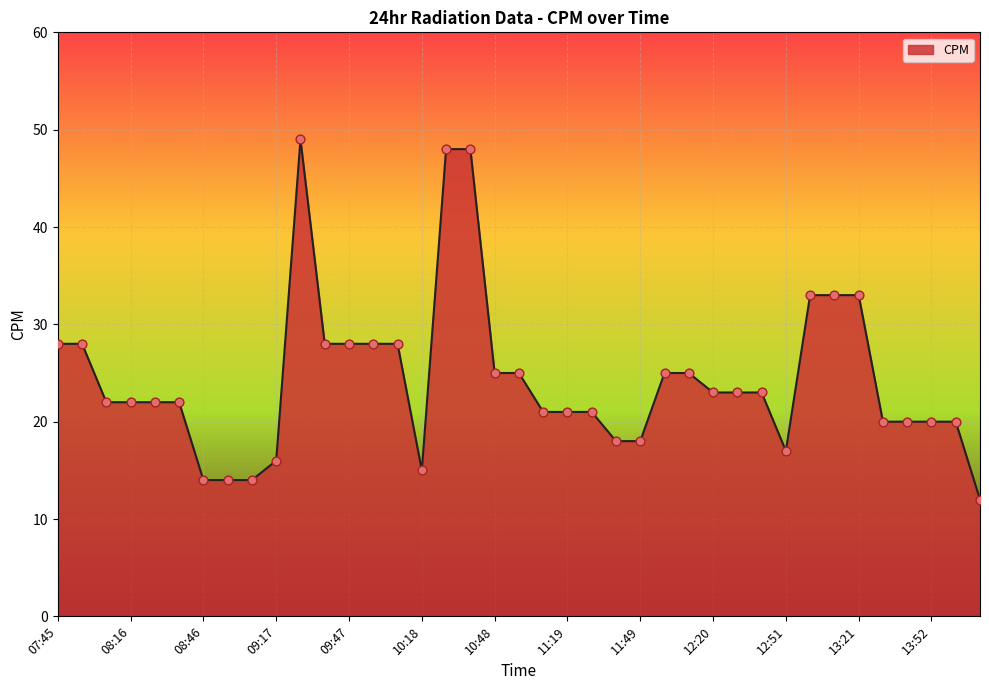

What is the minimum value shown in the chart?

12